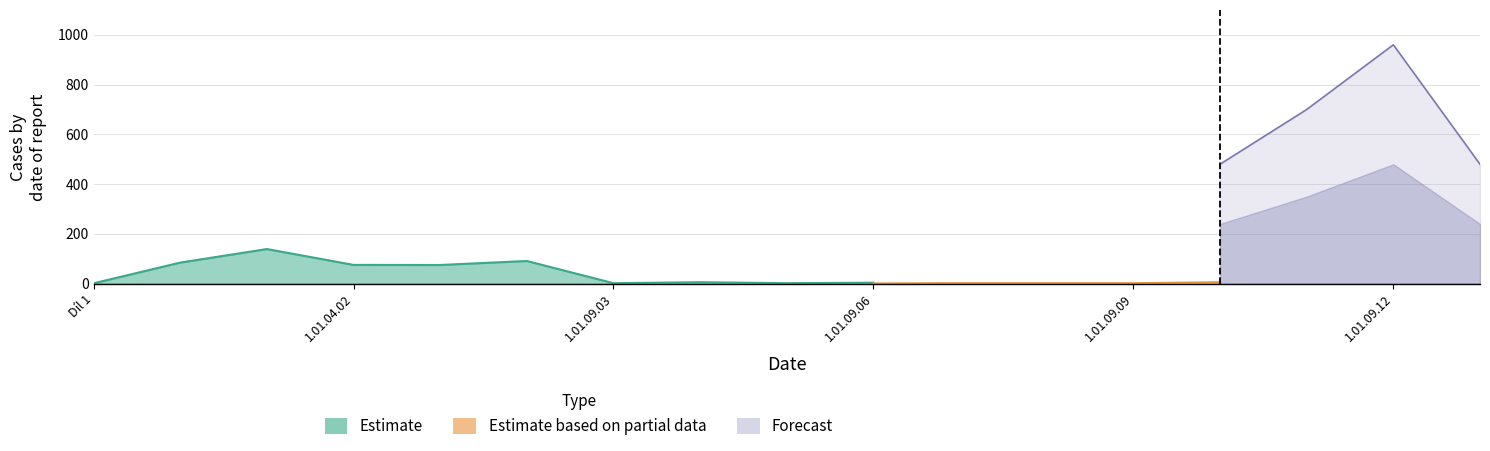

The Forecast series shows 98.9 at 1.01.09.04. True or false?

False